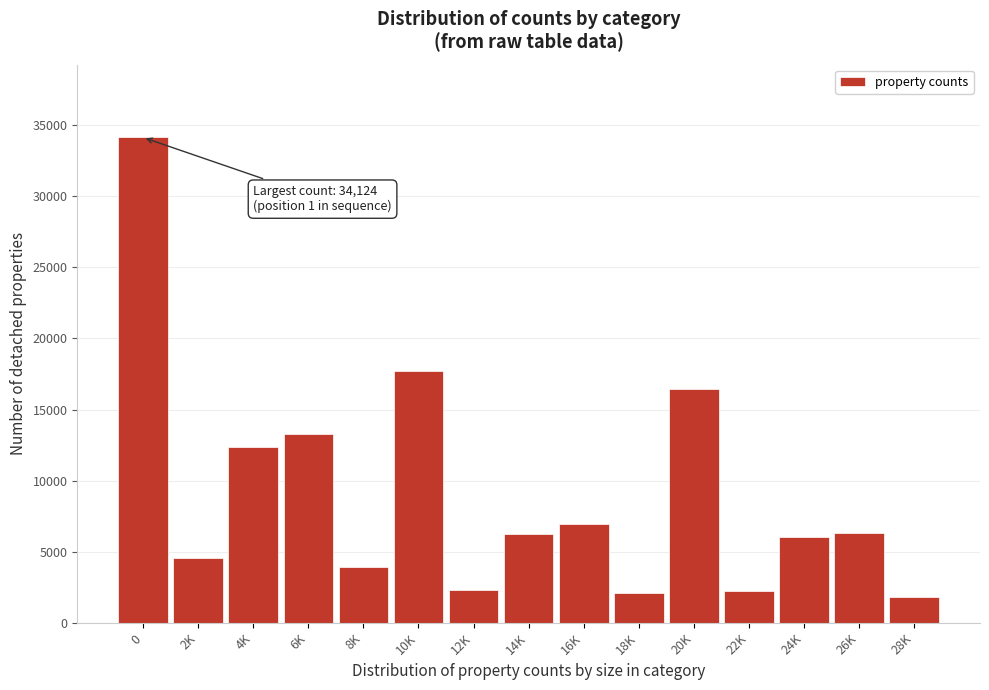

What is the change in value from 8K to 12K?

-1603